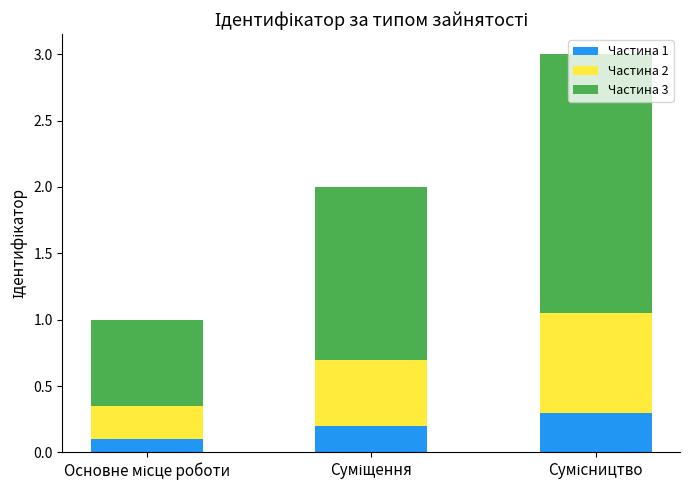

What is the highest value of the Частина 1 series?

0.3